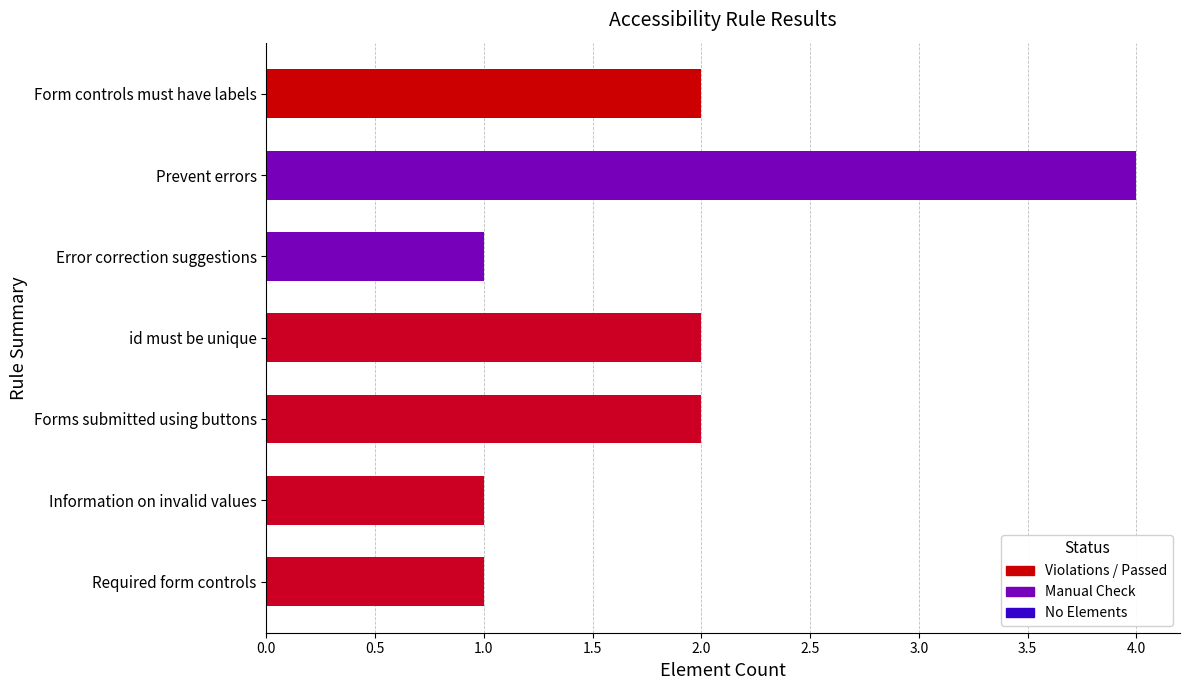

Approximately how many times larger is the value at Information on invalid values compared to Error correction suggestions?

1.0